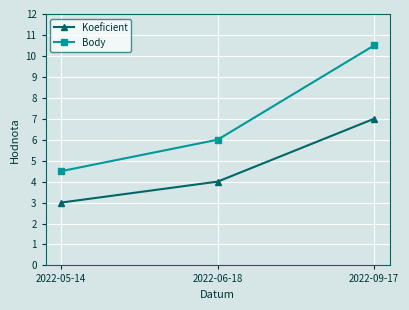

What is the difference between the Body values at 2022-05-14 and 2022-09-17?

6.0